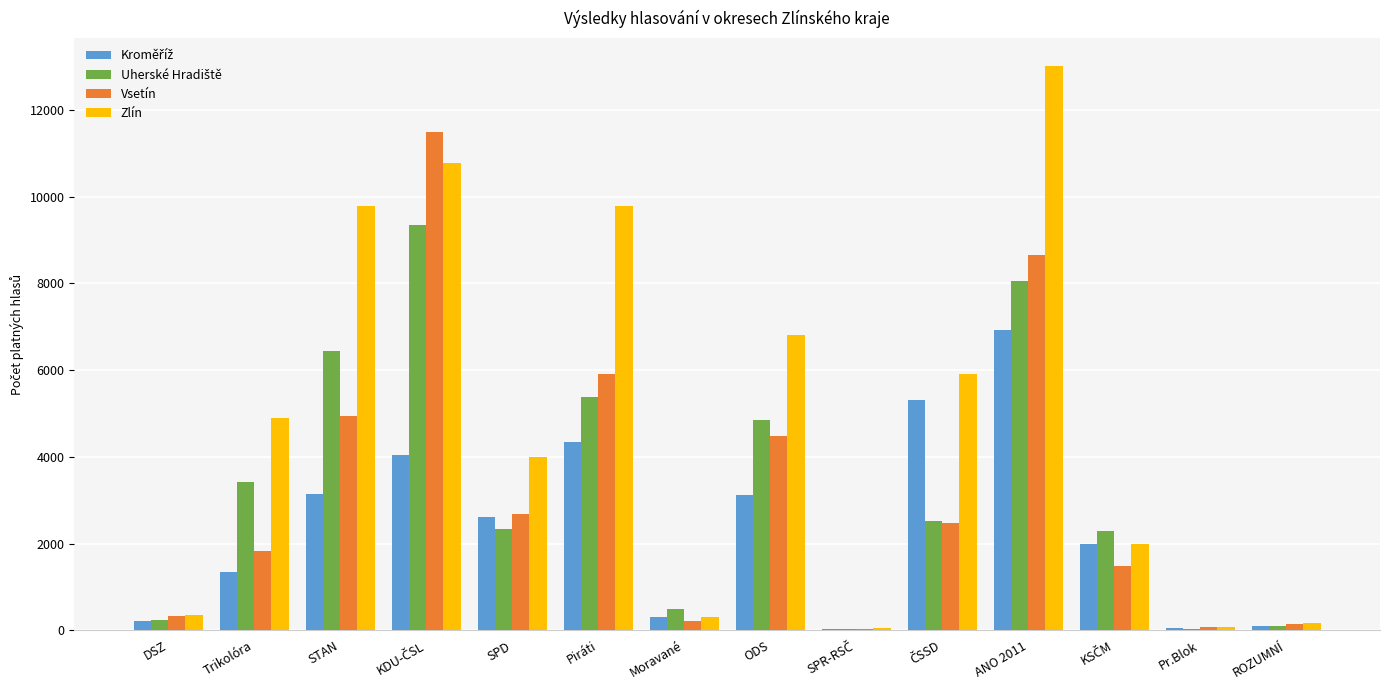

Which label corresponds to the largest value in the chart?

ANO 2011